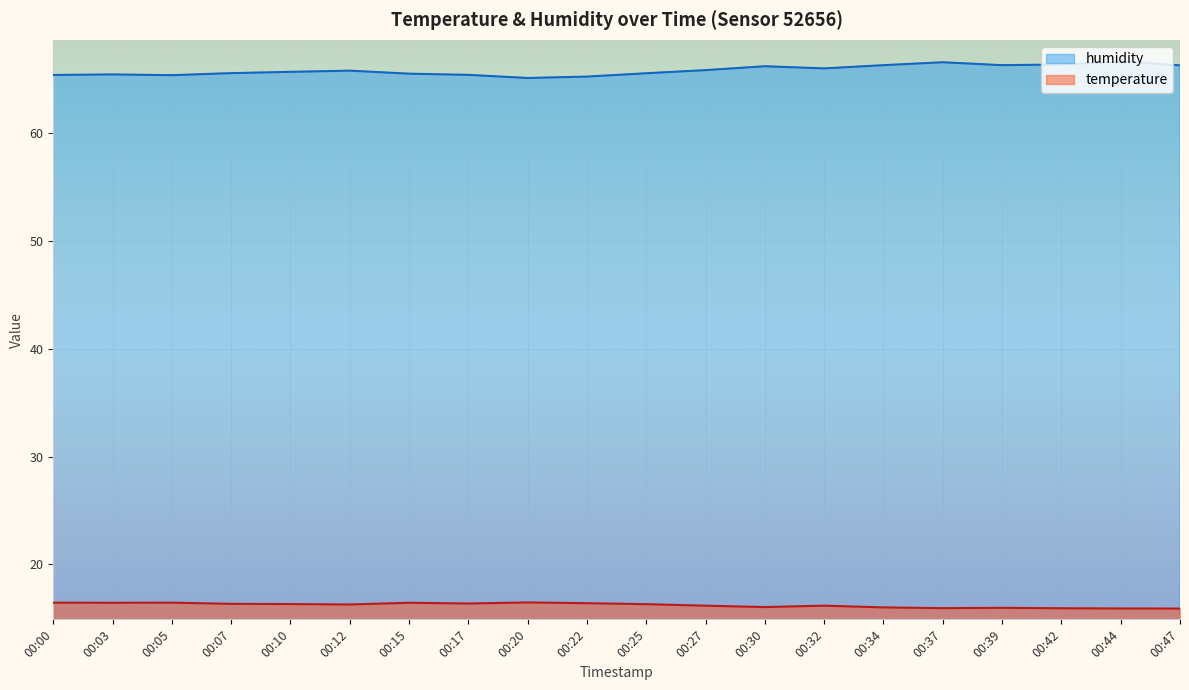

What is the difference between the maximum and second lowest values in the humidity series?

1.4